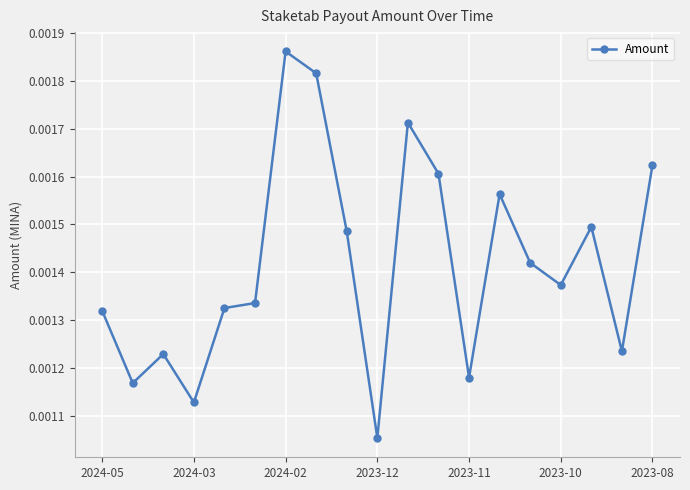

True or false: the data has more than 2 interior local peaks.

True